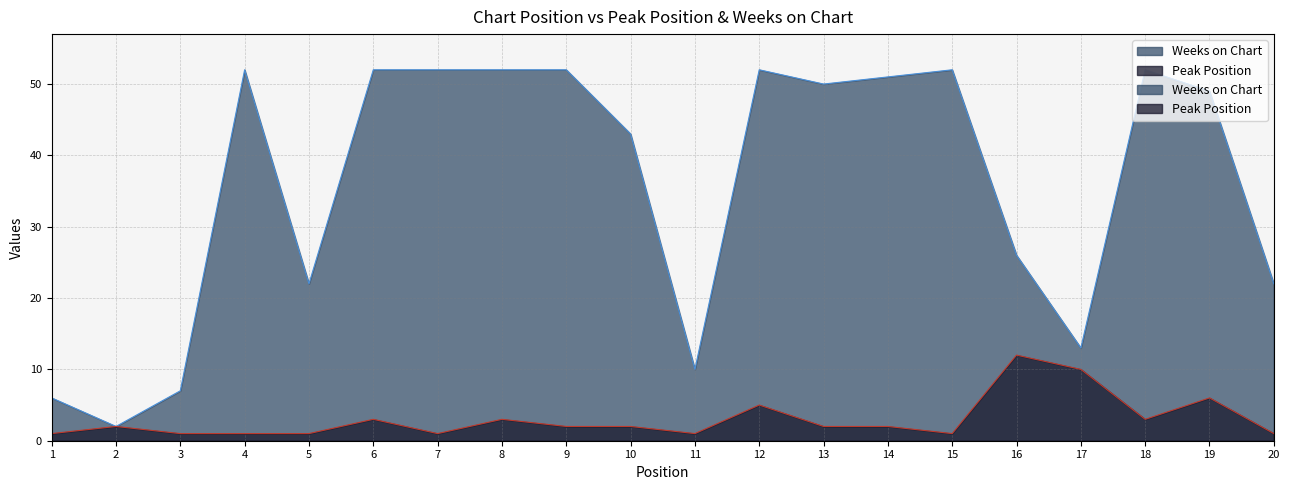

What value does the Peak Position series have at 1?

1